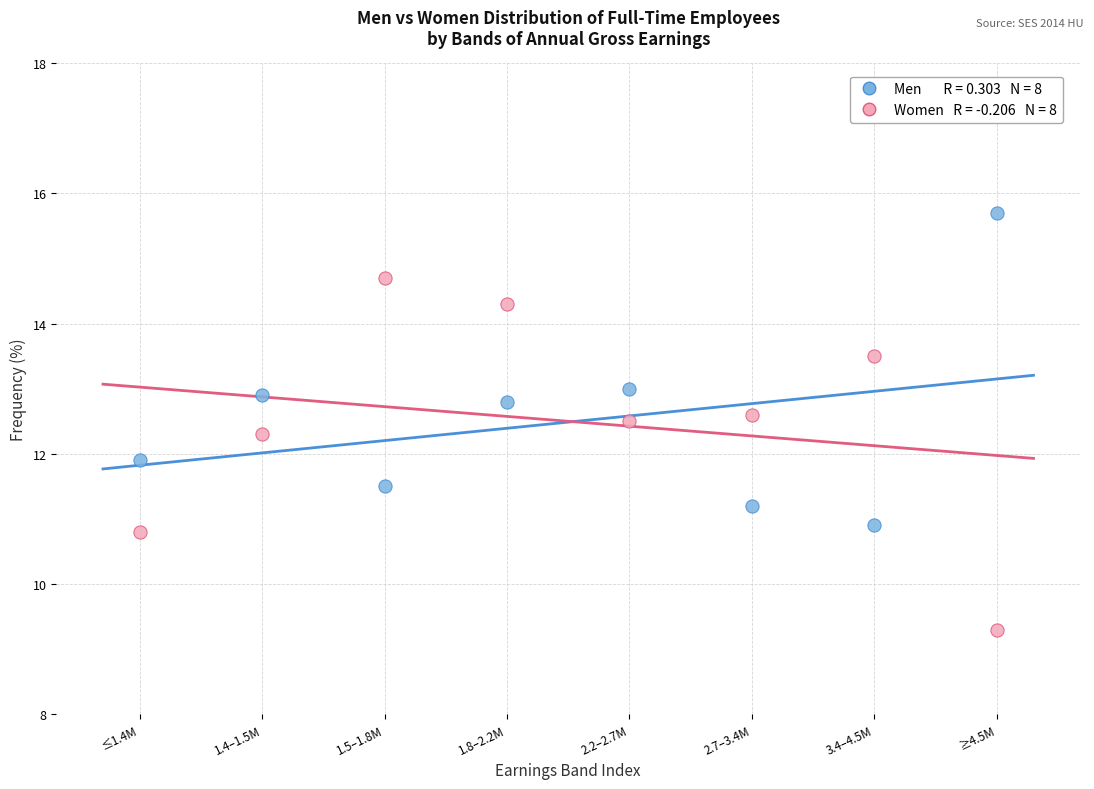

Across all data points, what is the range of Y values (max minus min)?

6.4